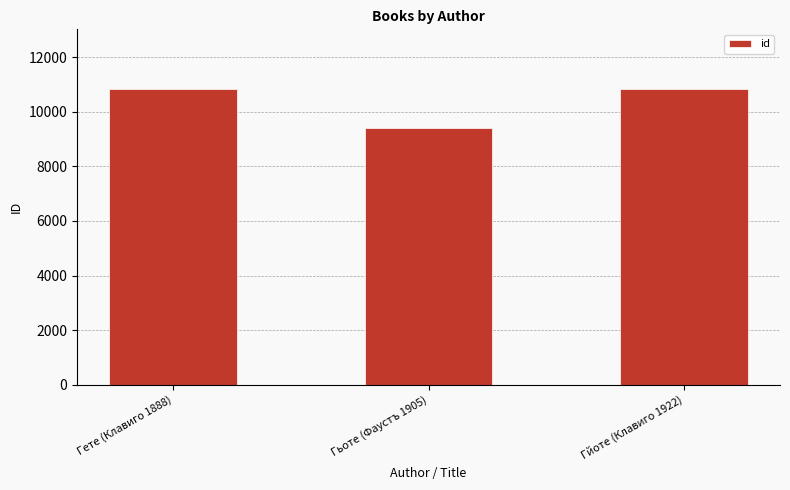

Count the number of categories in the chart.

3